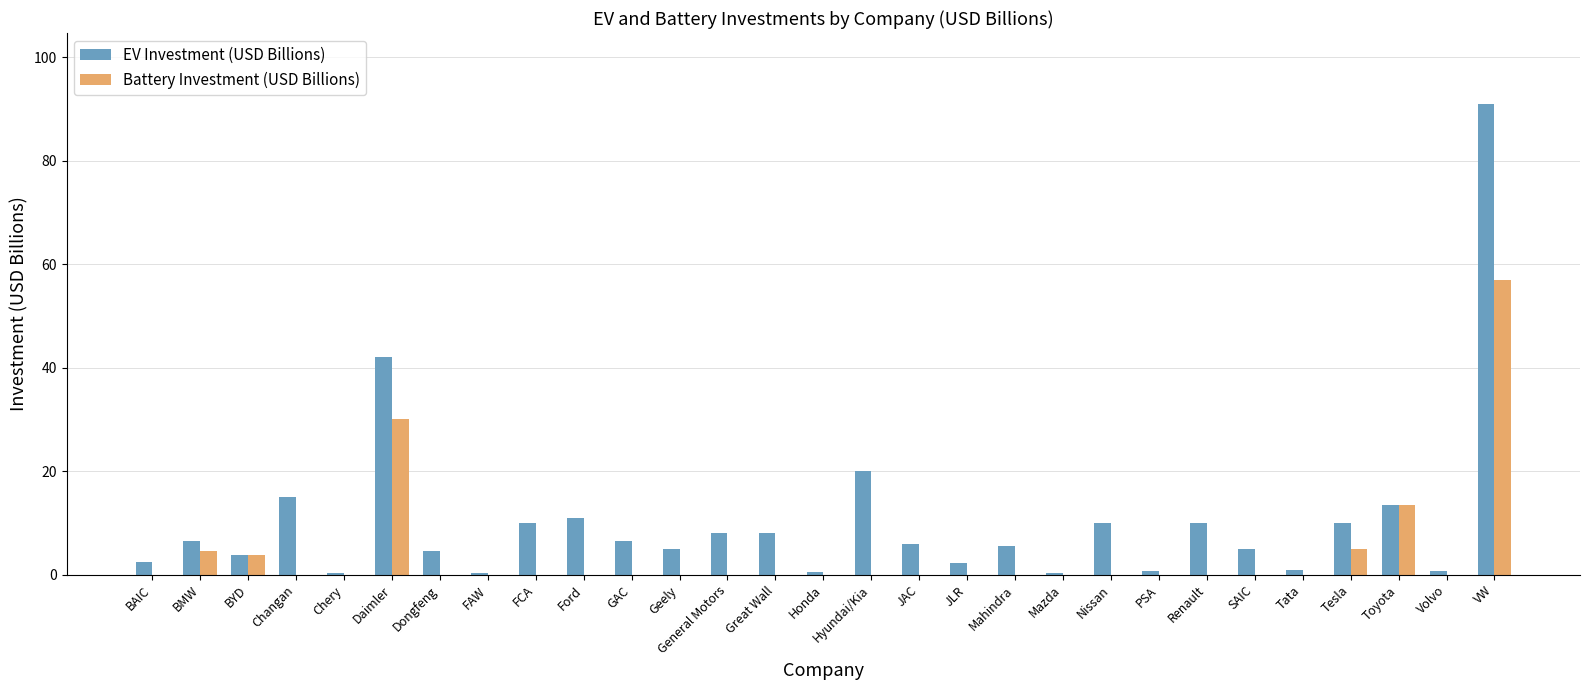

Is the value of EV Investment (USD Billions) at Tata greater than the value of Battery Investment (USD Billions) at Honda?

Yes